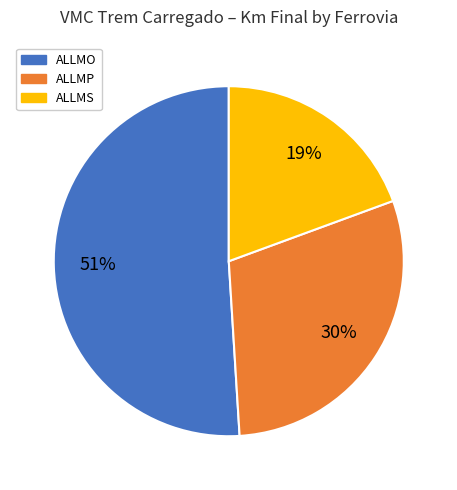

To the nearest percent, what is the average slice percentage?

33%